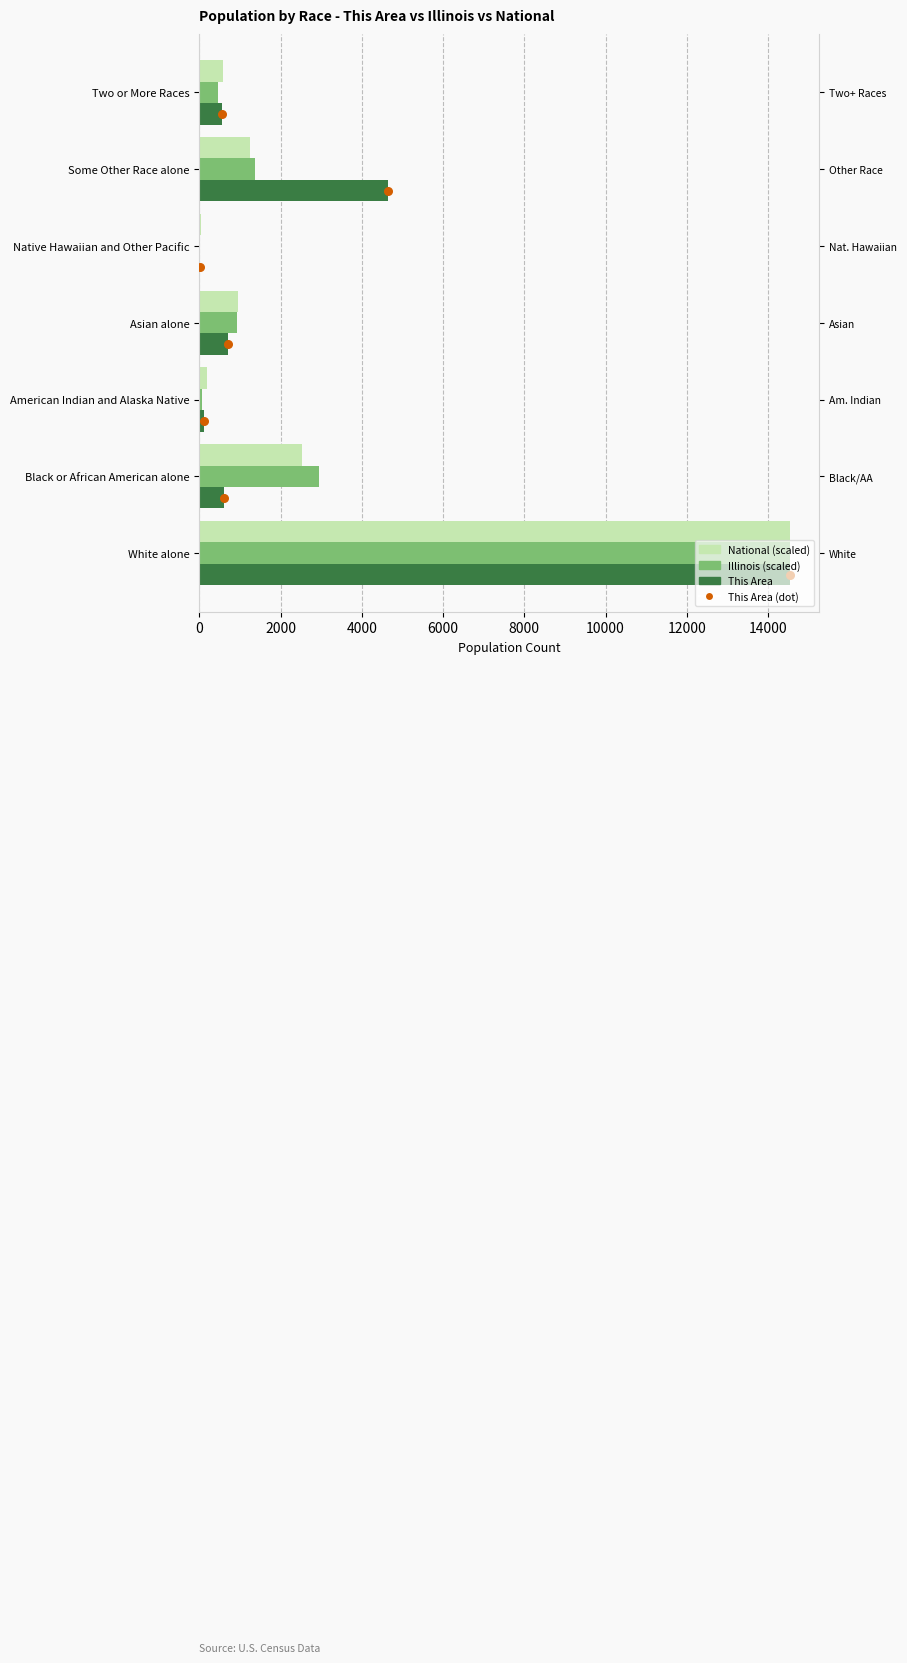

Is the value of This Area at Native Hawaiian and Other Pacific greater than the value of Illinois (scaled) at White alone?

No